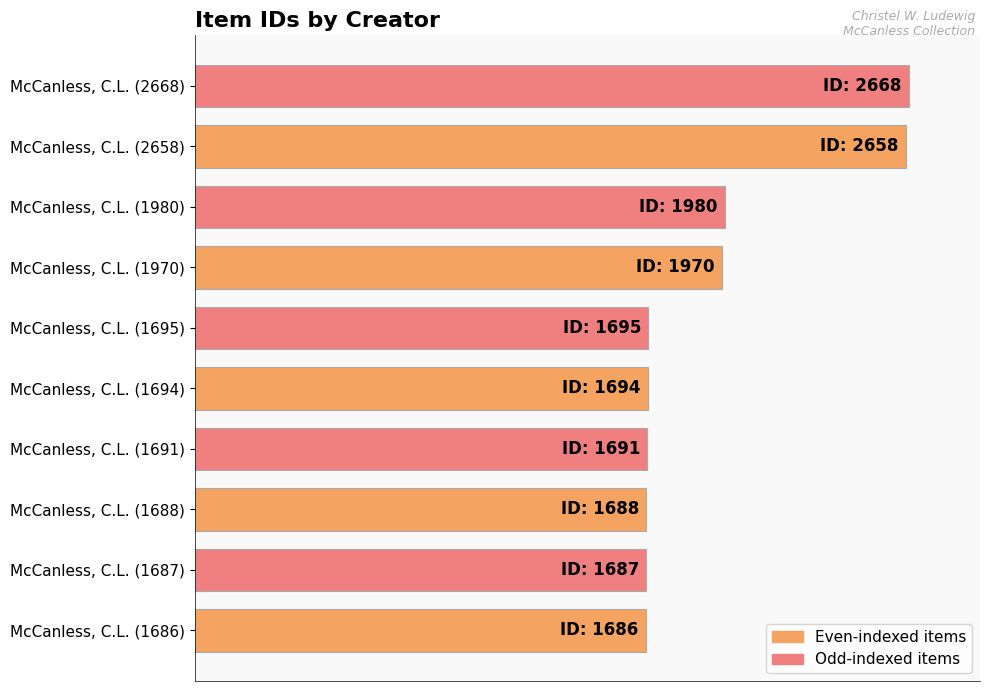

Are the bars grouped side by side (vs. stacked)?

No